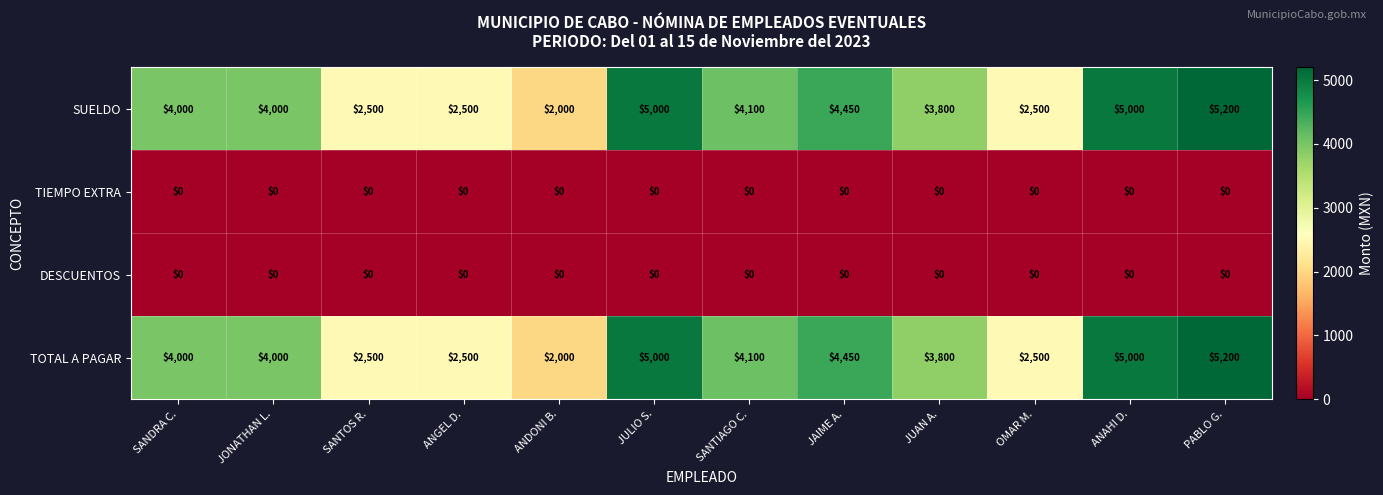

What is the highest value of the SUELDO series?

5200